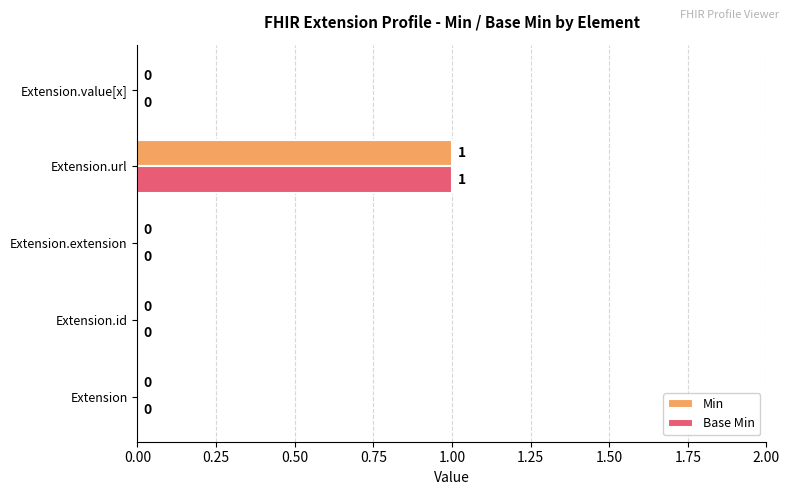

How many series are shown in this chart?

2